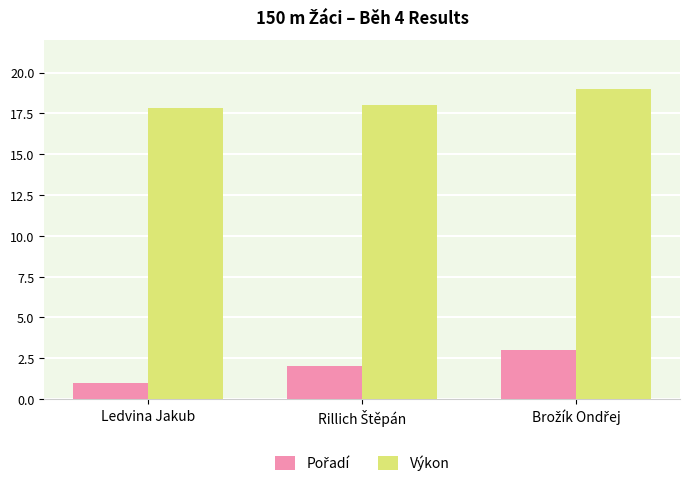

Is it true that Výkon equals 5.2 at Ledvina Jakub?

False